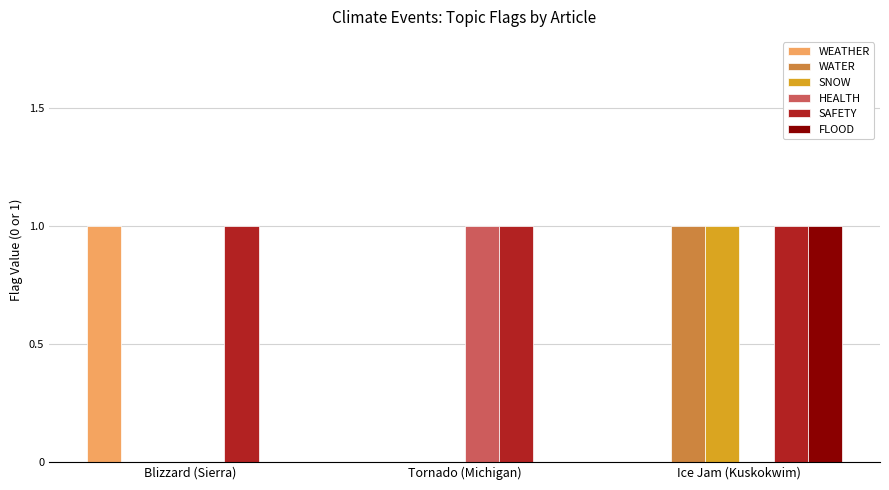

Reading left to right, extract all data points from this chart.

WEATHER: Blizzard (Sierra)=1	Tornado (Michigan)=0	Ice Jam (Kuskokwim)=0
WATER: Blizzard (Sierra)=0	Tornado (Michigan)=0	Ice Jam (Kuskokwim)=1
SNOW: Blizzard (Sierra)=0	Tornado (Michigan)=0	Ice Jam (Kuskokwim)=1
HEALTH: Blizzard (Sierra)=0	Tornado (Michigan)=1	Ice Jam (Kuskokwim)=0
SAFETY: Blizzard (Sierra)=1	Tornado (Michigan)=1	Ice Jam (Kuskokwim)=1
FLOOD: Blizzard (Sierra)=0	Tornado (Michigan)=0	Ice Jam (Kuskokwim)=1